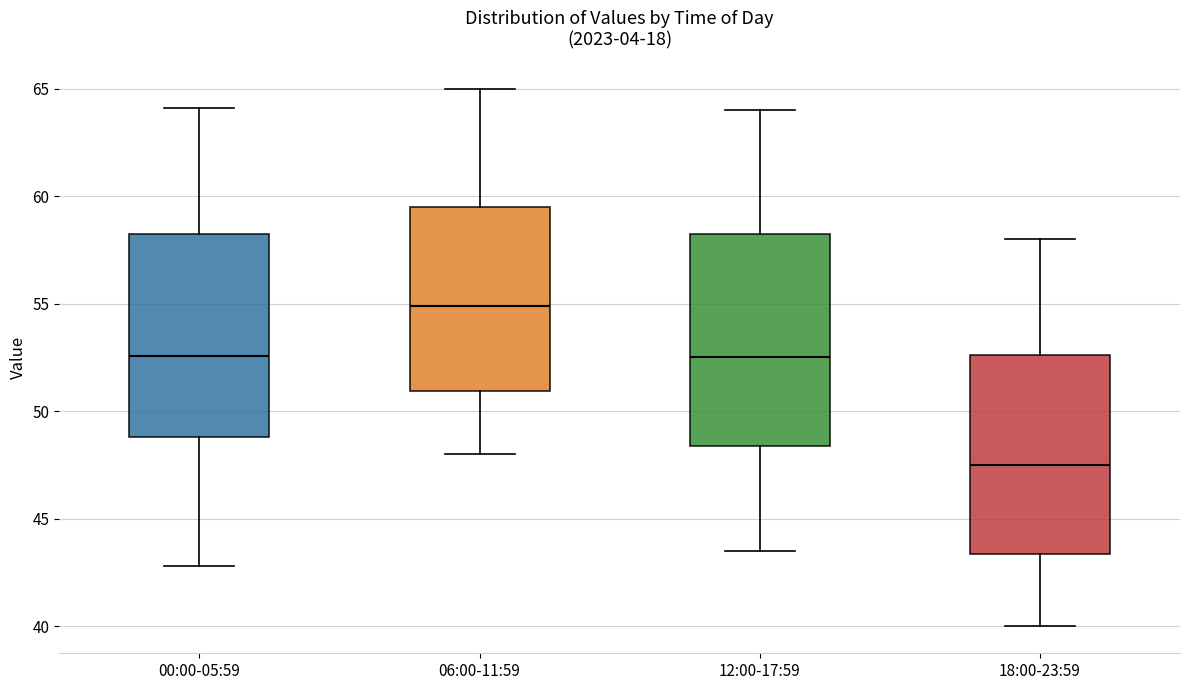

Where does the lower whisker of the box for 18:00-23:59 end on the y-axis? The values are not printed on the chart, so give them approximately, as read against the axis.

40.0